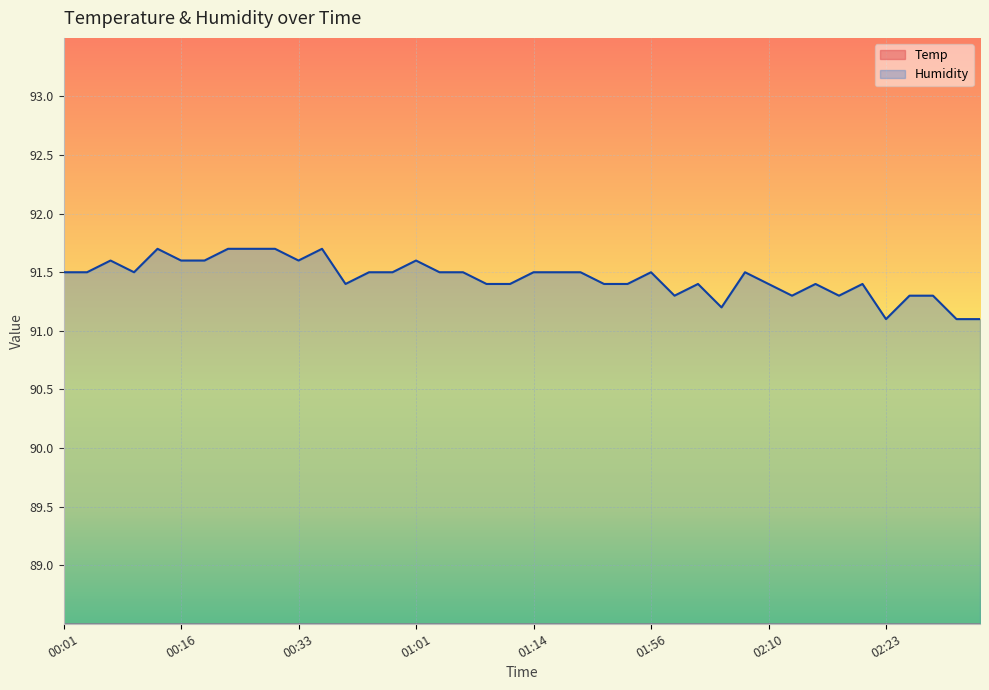

What is the difference between the maximum and minimum values in the Humidity series?

0.6